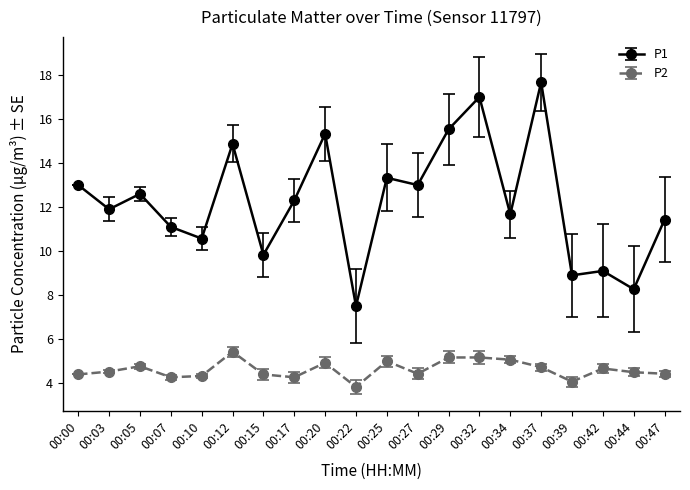

Where is the first local minimum for P1?

00:03